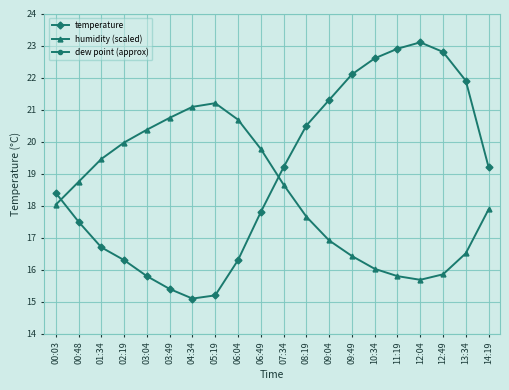

What is the label of the 7th point from the right?

09:49